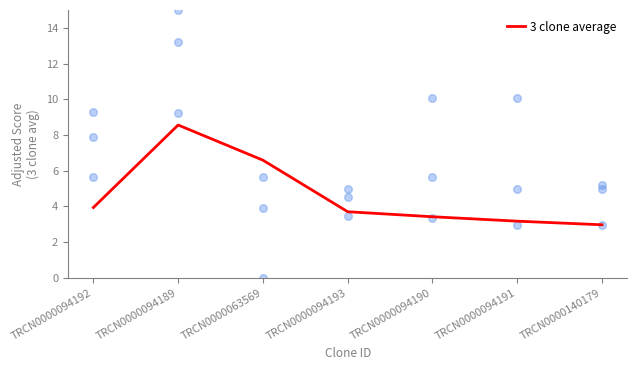

Approximately how many times larger is the value at TRCN0000140179 compared to TRCN0000094190?

0.9